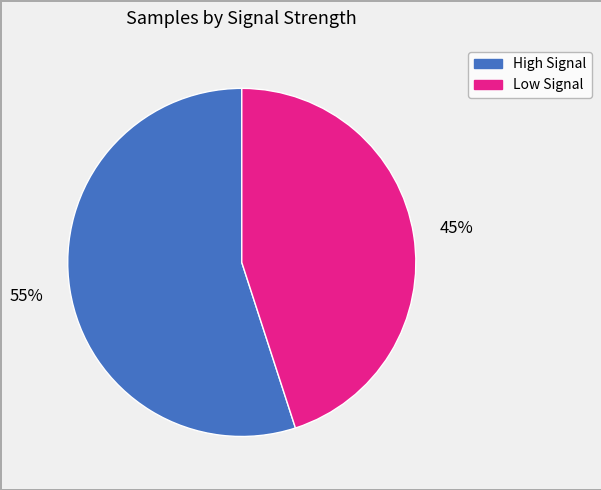

Is there any slice that represents more than half of the pie?

Yes